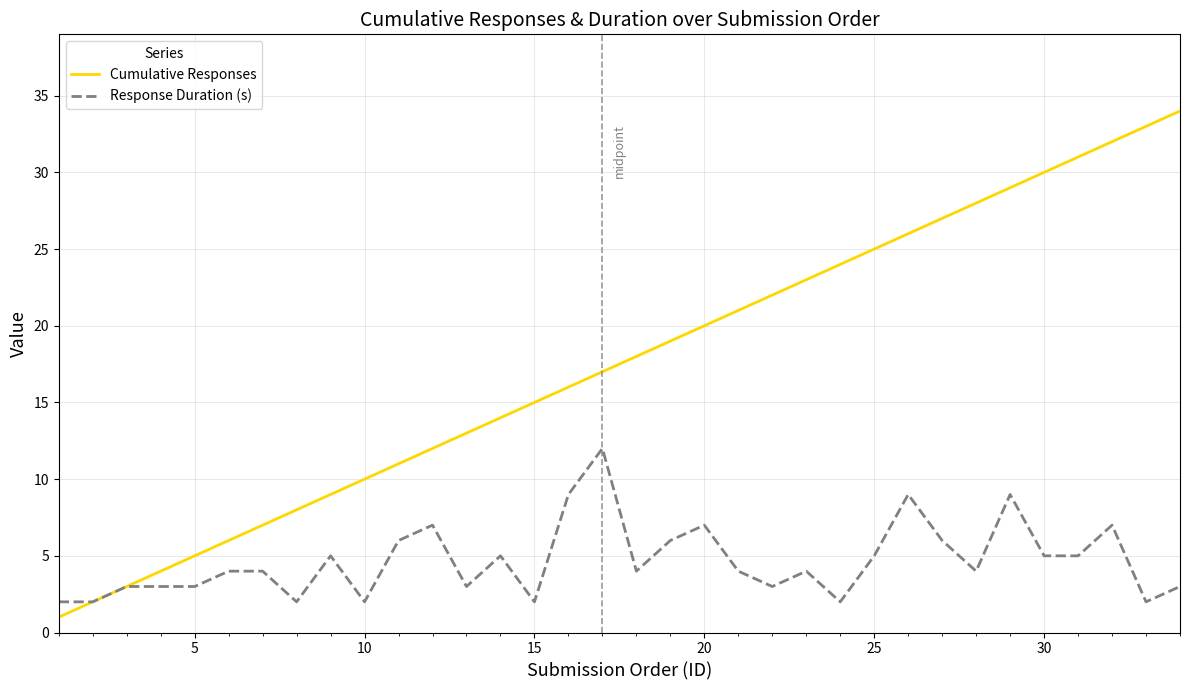

Does the chart display data point markers on the line(s)?

No